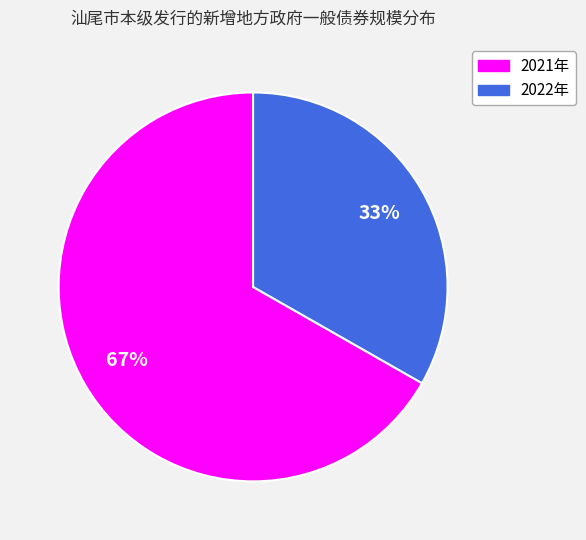

To the nearest percent, what is the average slice percentage?

50%